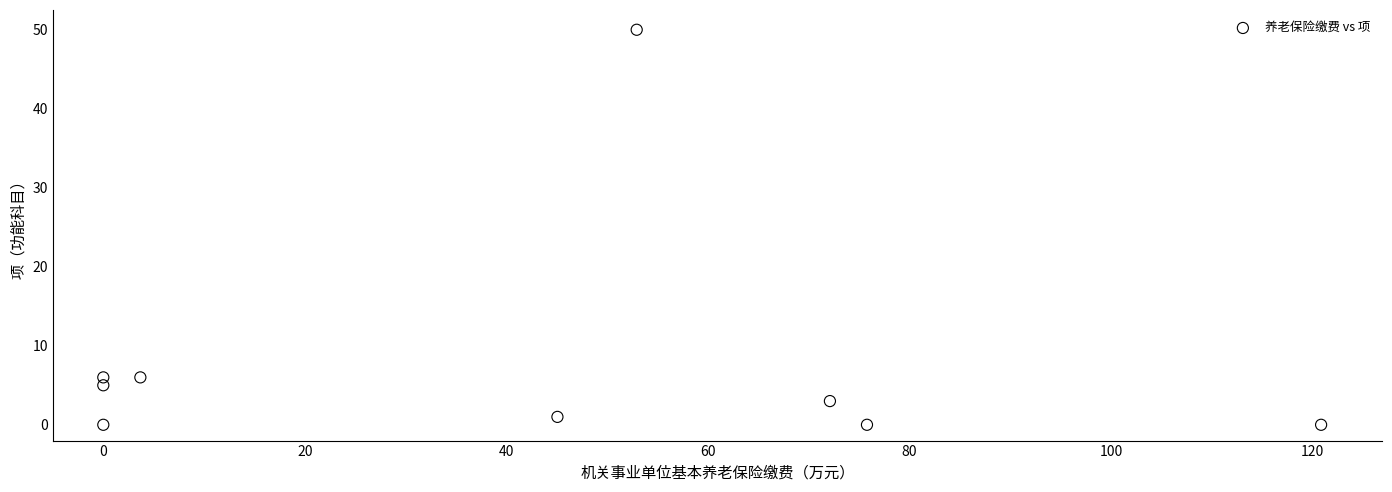

What is the average Y value?

8